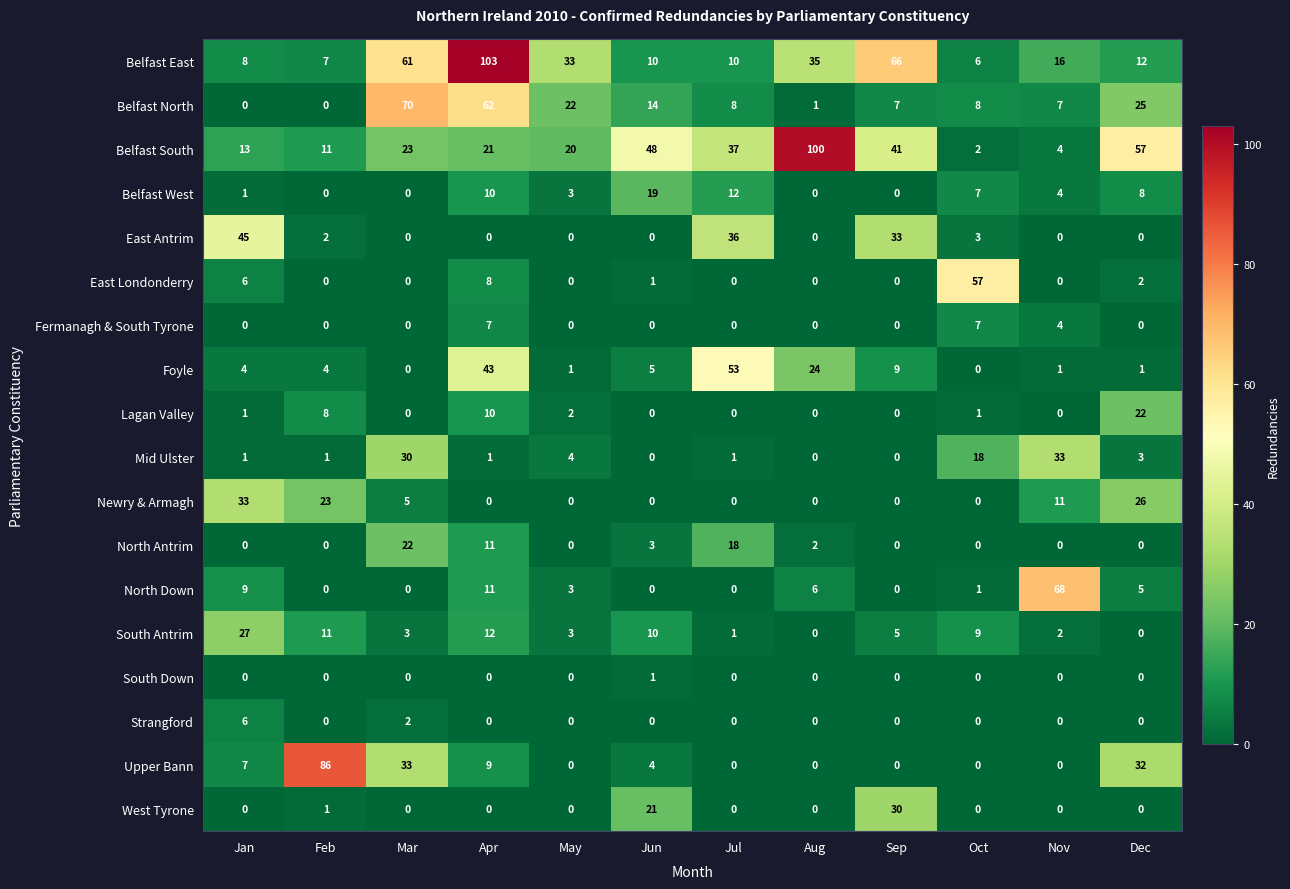

At which category is the sum across all series the highest?

Apr